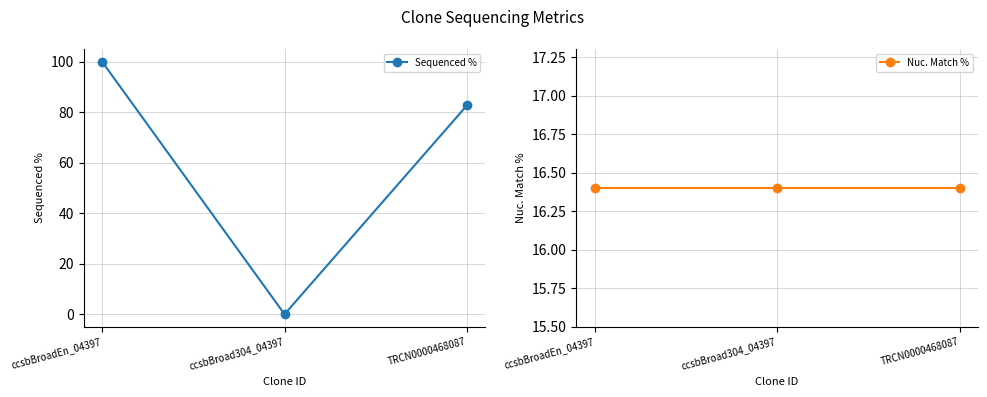

Which series has the largest range (max minus min)?

Sequenced %